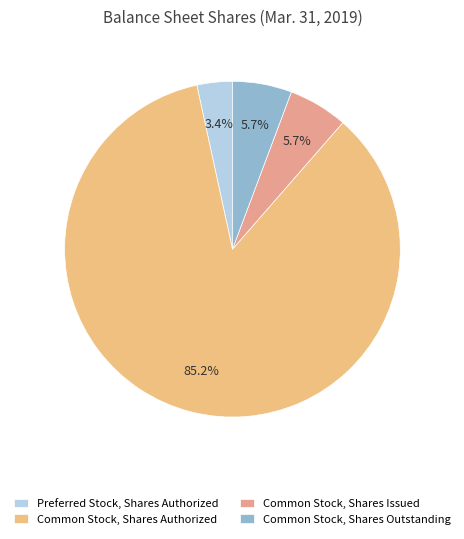

The Common Stock, Shares Outstanding slice represents 19% of the pie. True or false?

False